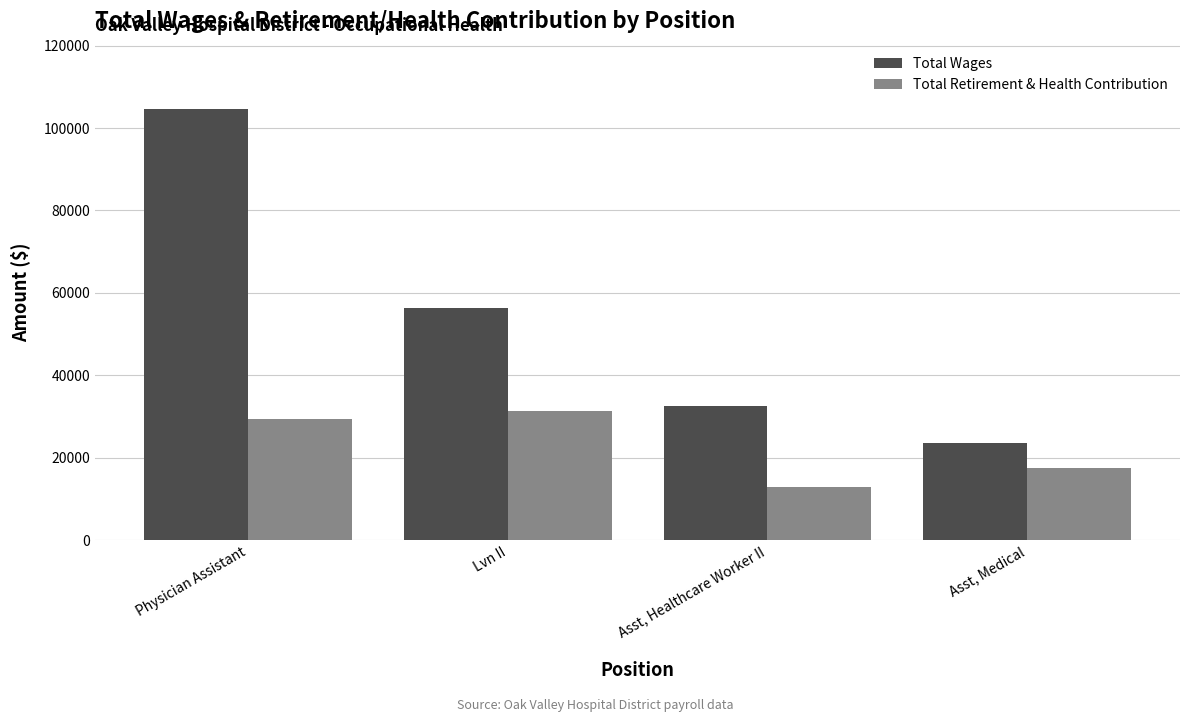

What position from the left is Asst, Healthcare Worker II?

3